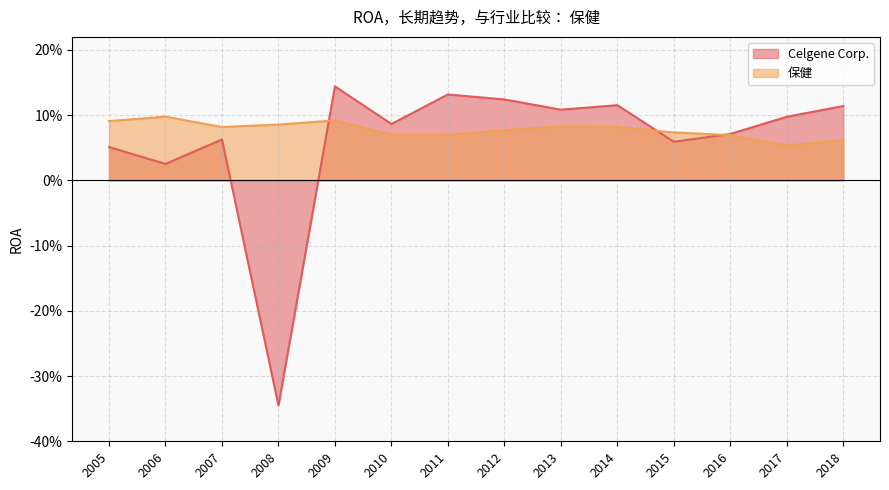

True or false: Celgene Corp. and 保健 cross at least once.

True